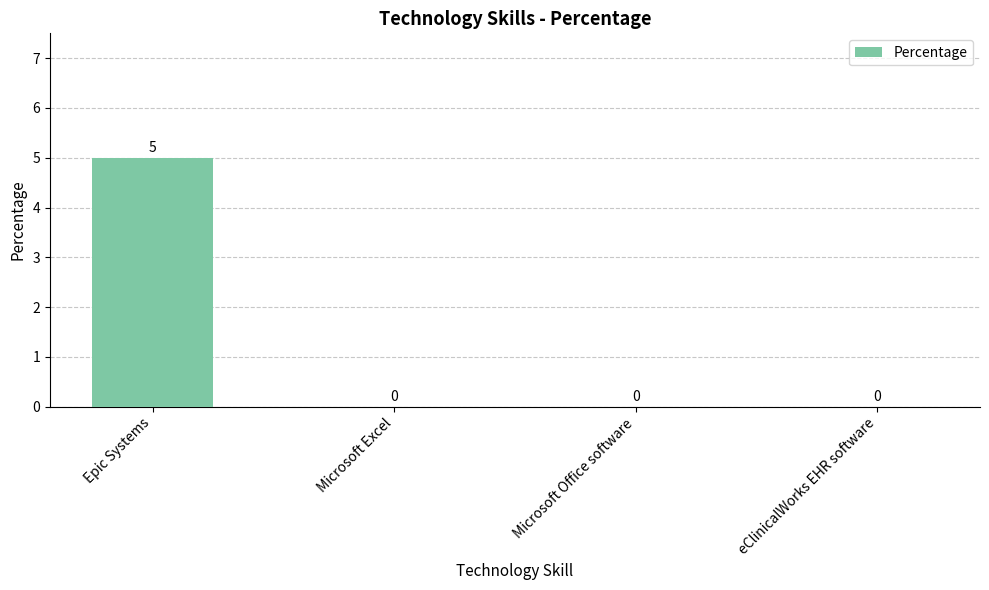

How many values are between 0 and 5?

4